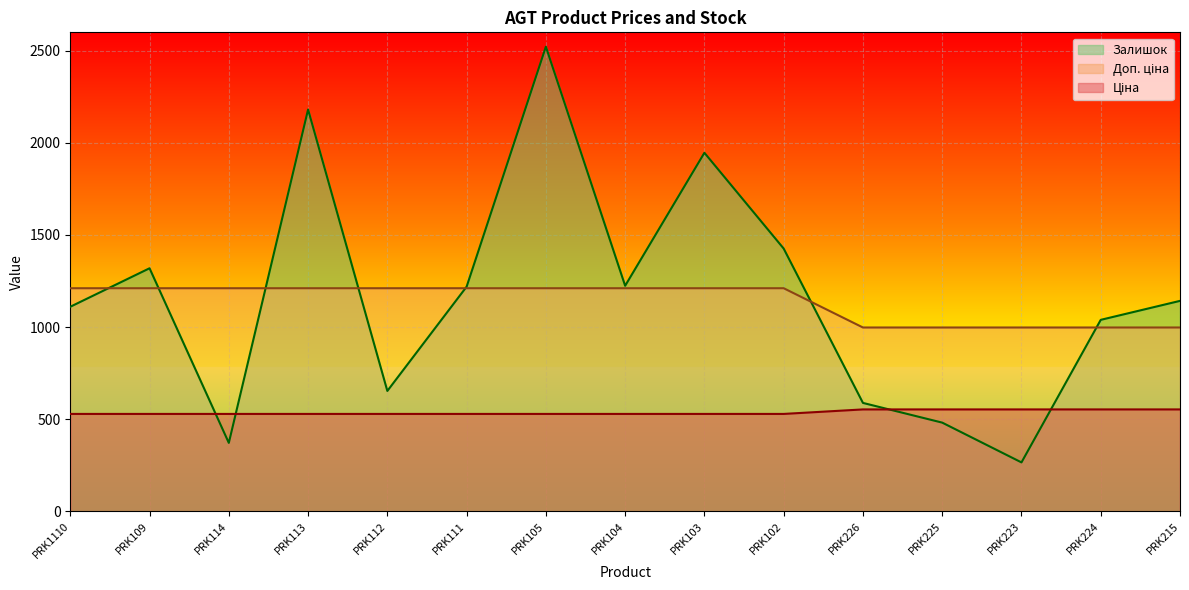

At which category does the chart reach its minimum across all series?

PRK223